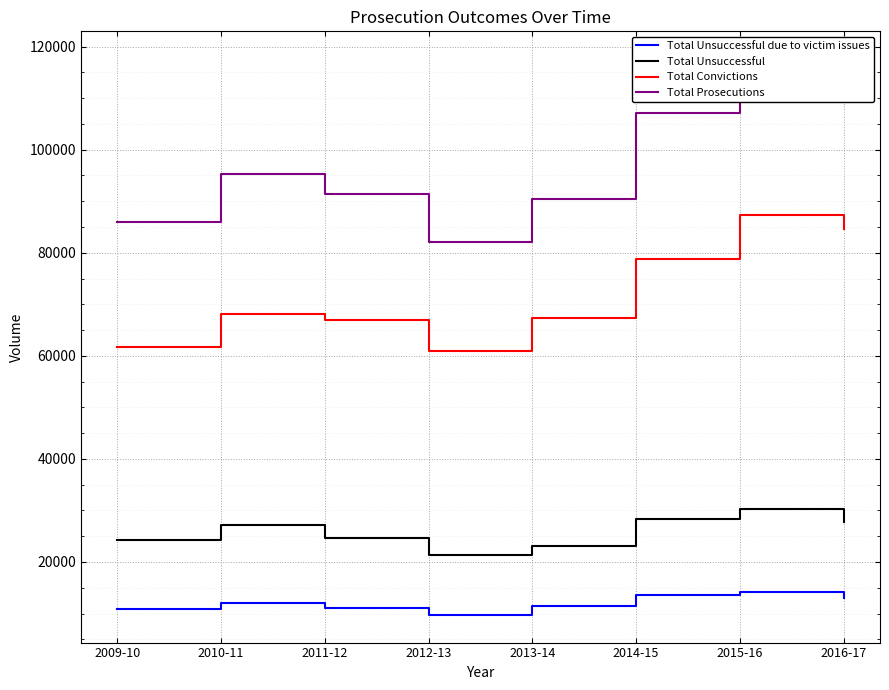

True or false: Total Convictions and Total Prosecutions intersect in this chart.

False